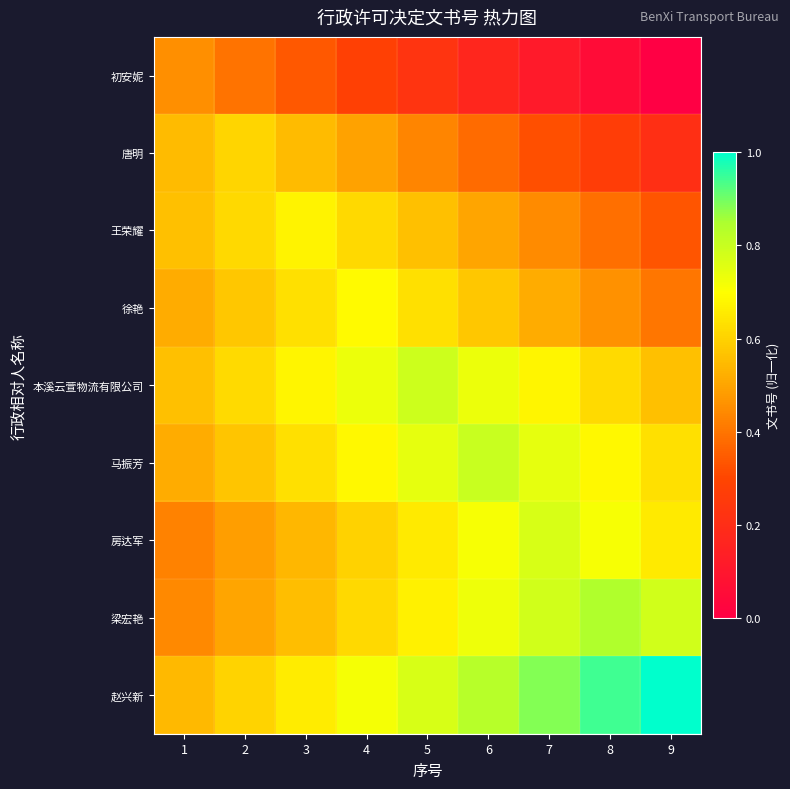

How many data points does each series have?

9